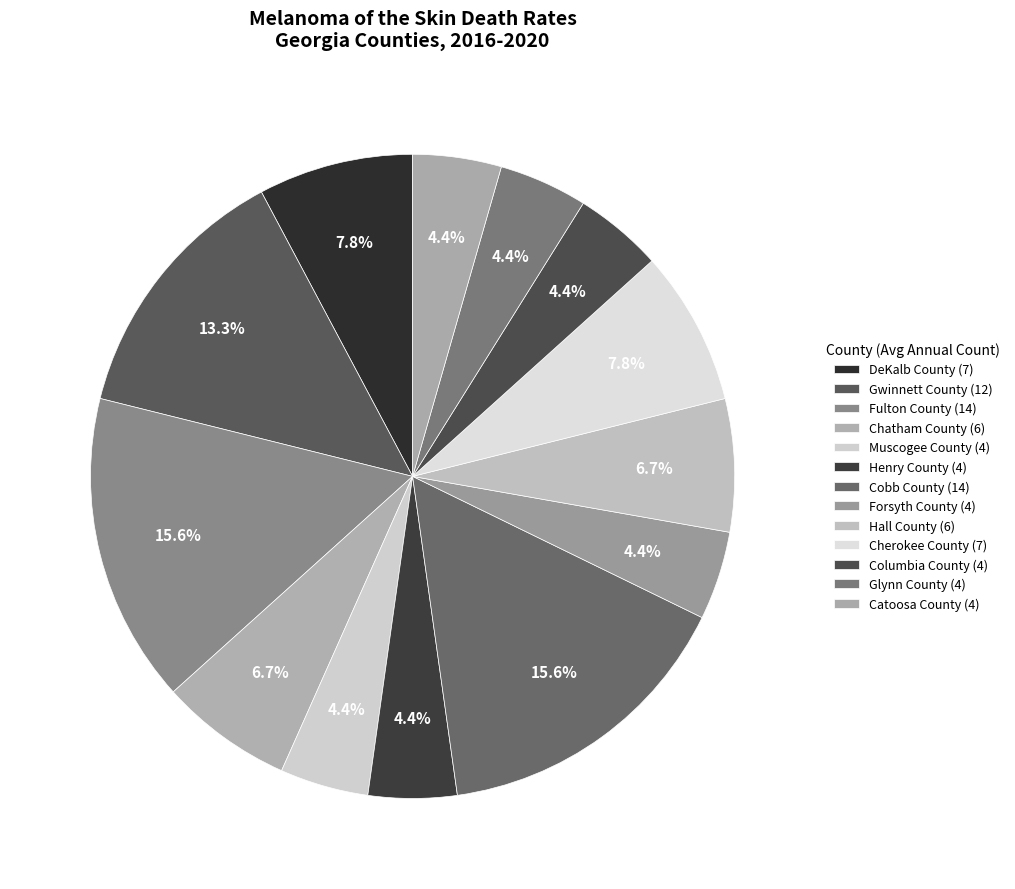

What is the smallest slice in the pie chart?

Muscogee County